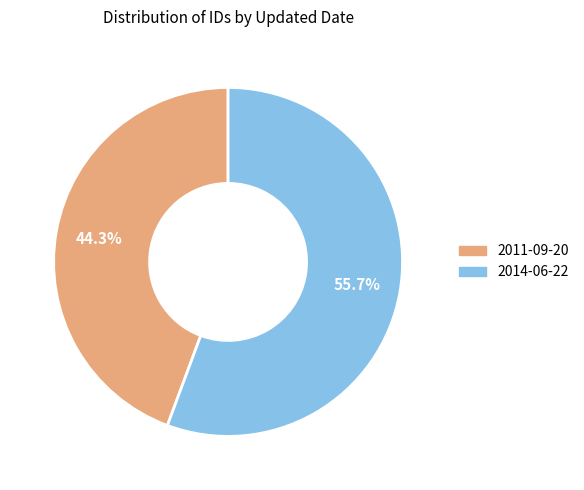

Is it true that 2014-06-22 is 43% of the pie?

False